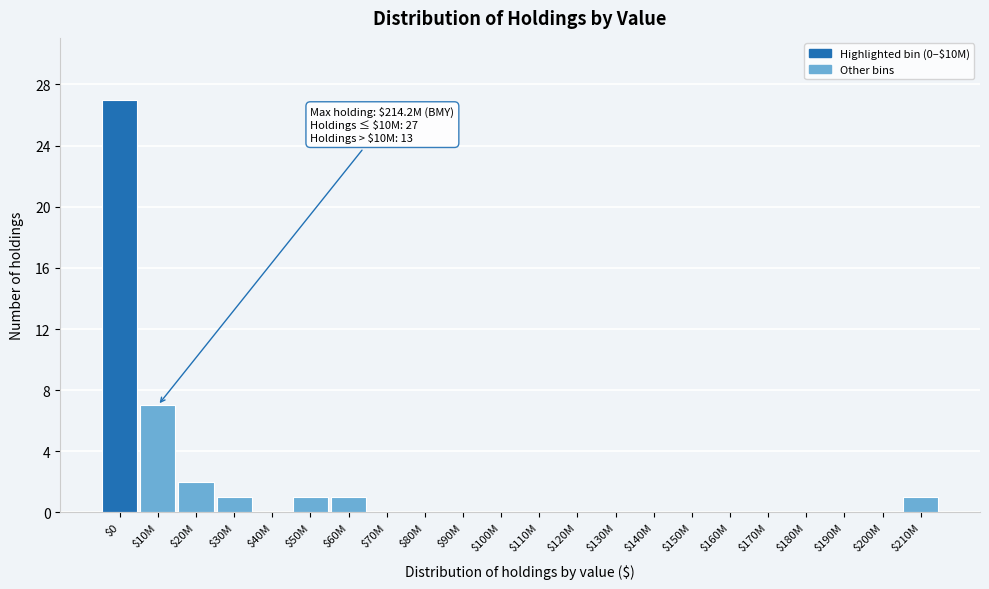

What is the sum of all values?

40